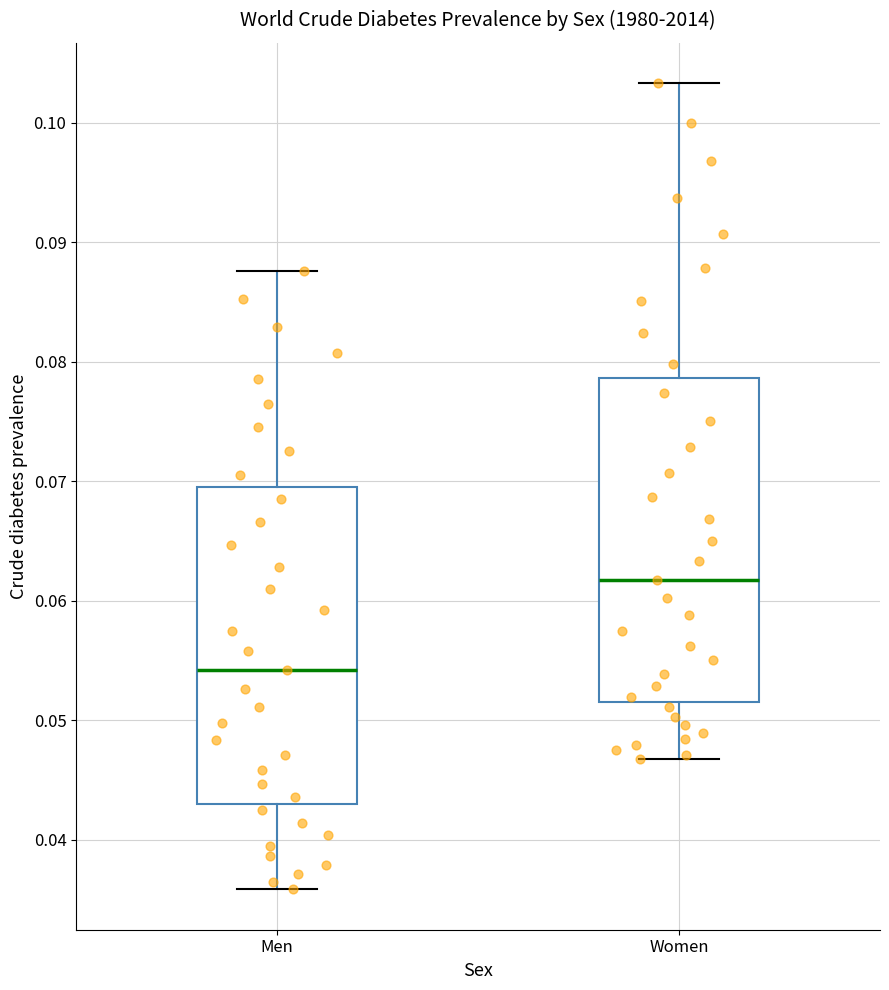

Reading left to right, transcribe this box plot: for each box, give where its median line is, the range the box spans, and where its two whiskers end, as read against the y-axis. The values are not printed on the chart, so give them approximately, as read against the axis.

Men: median 0.054, box 0.043 to 0.070, whiskers 0.036 to 0.088
Women: median 0.062, box 0.052 to 0.079, whiskers 0.047 to 0.103